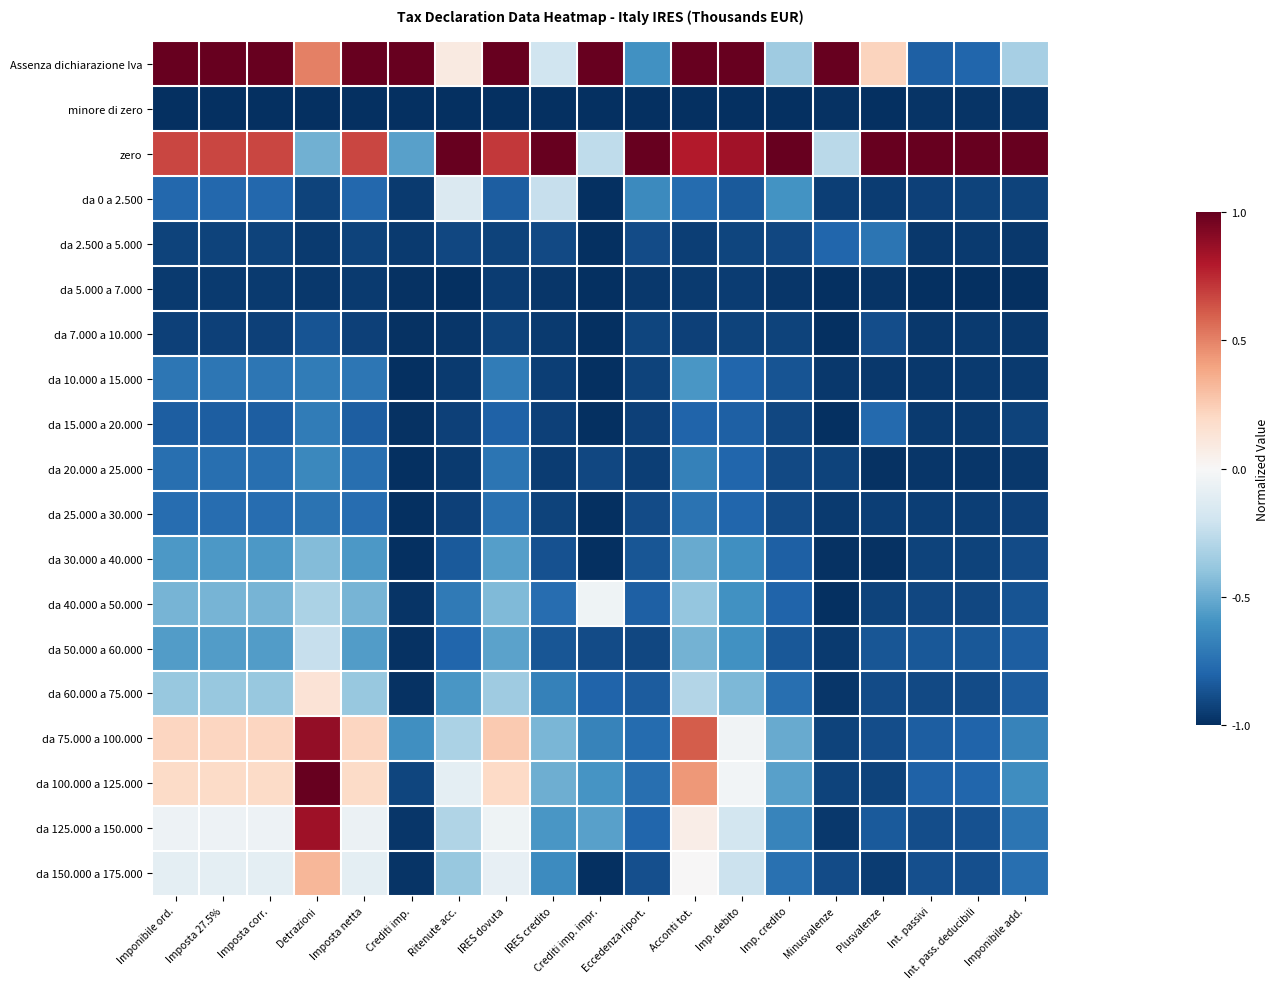

What is the minimum value shown in the chart?

-1.0